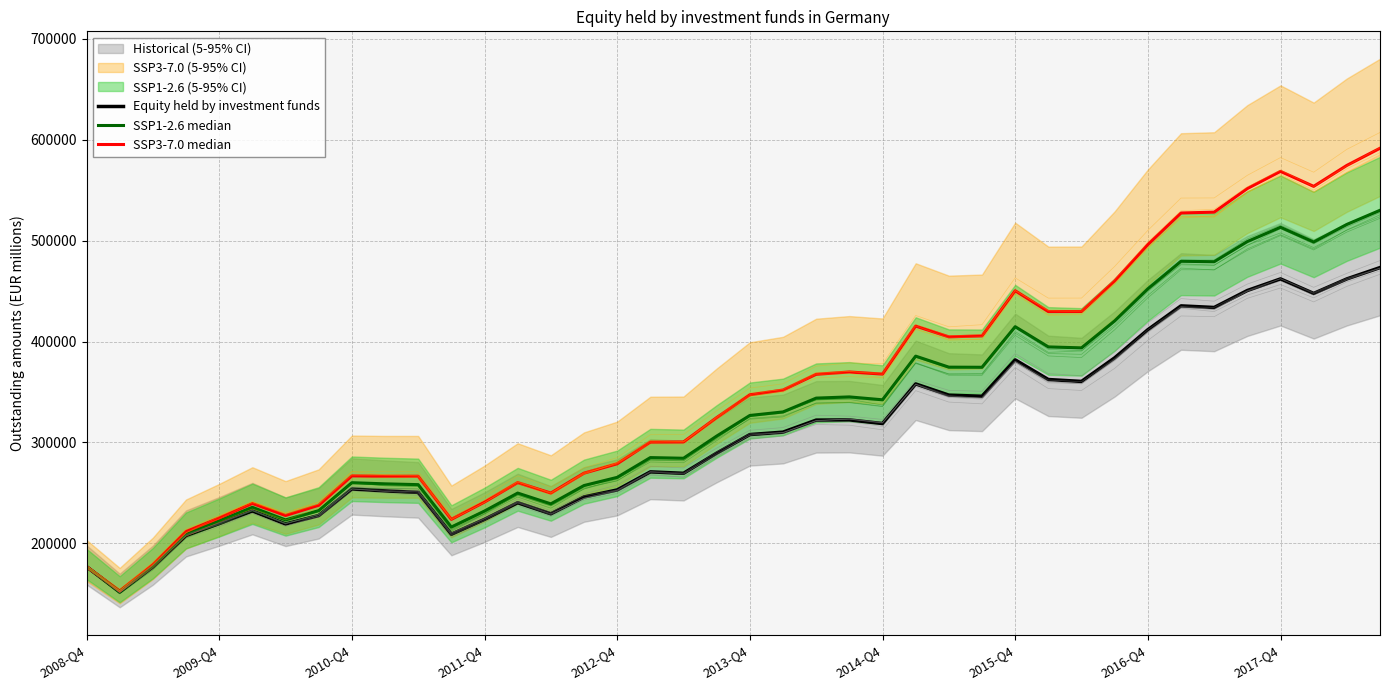

In Equity held by investment funds, how many points are higher than both neighbors (excluding endpoints)?

9